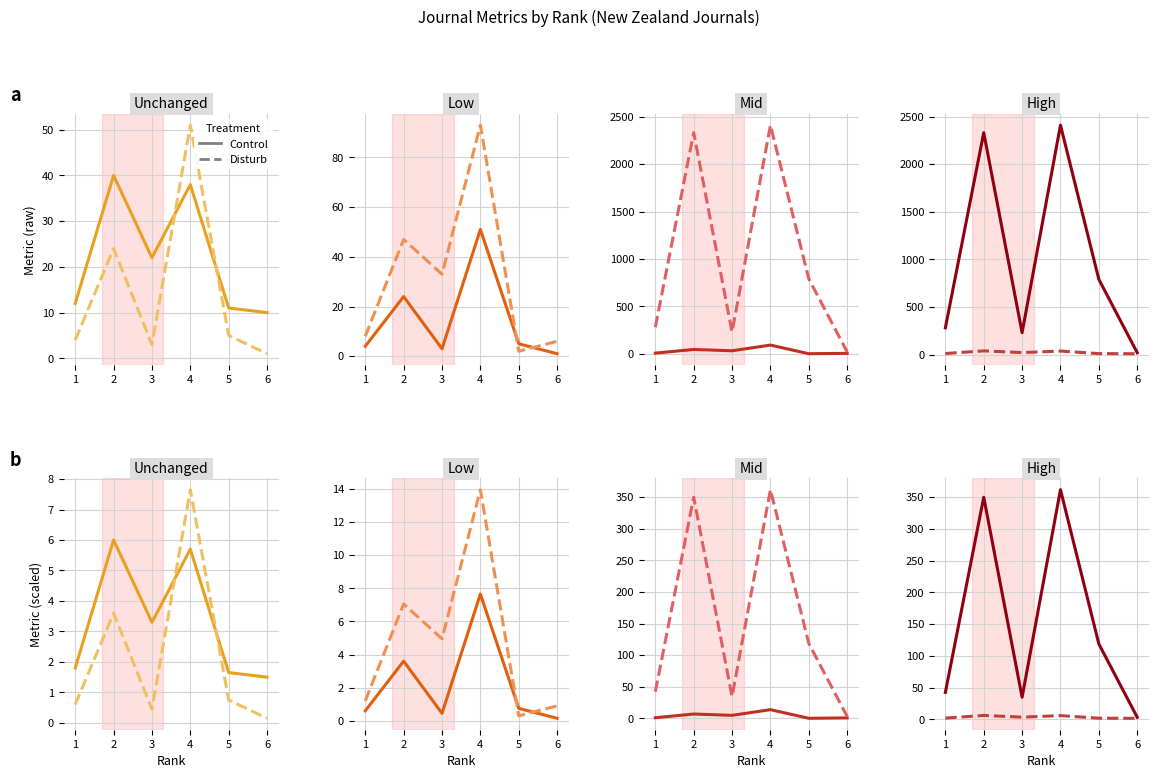

At how many categories does at least one series exceed 306?

2